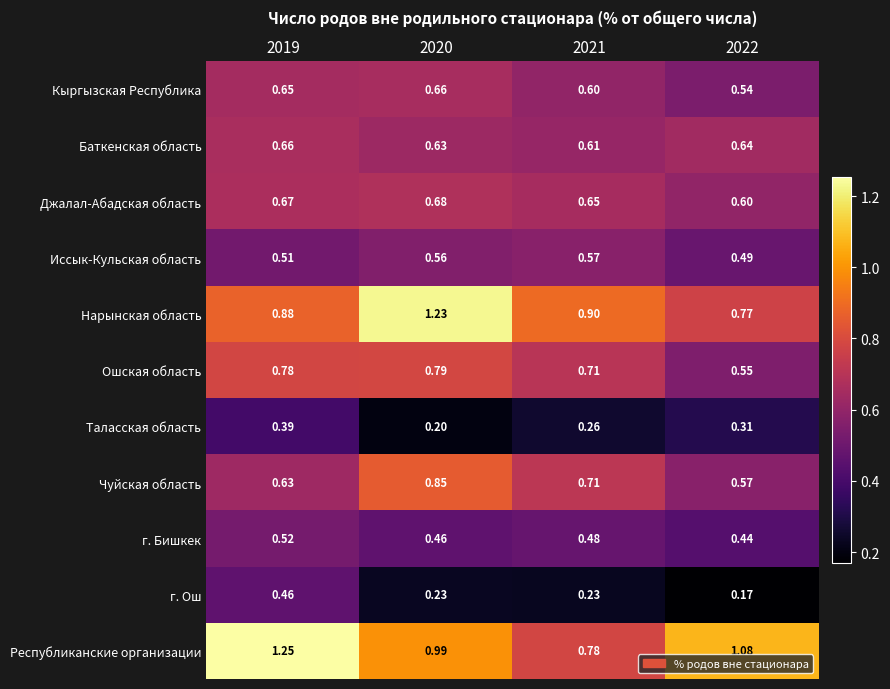

Rank the series at 2019 from lowest to highest value.

Таласская область, г. Ош, Иссык-Кульская область, г. Бишкек, Чуйская область, Кыргызская Республика, Баткенская область, Джалал-Абадская область, Ошская область, Нарынская область, Республиканские организации